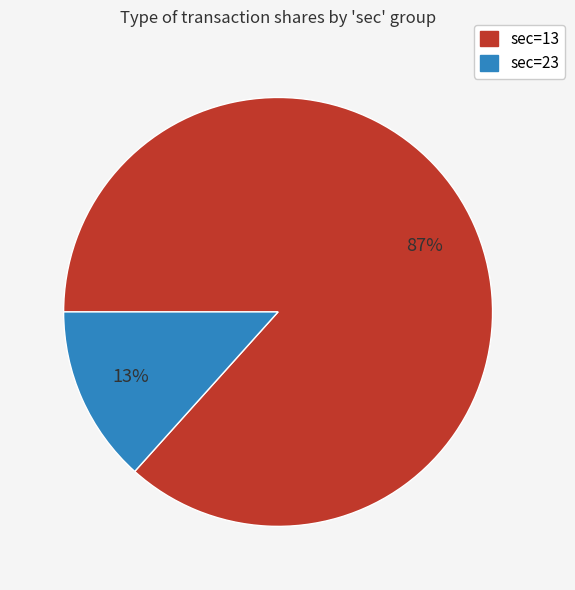

To the nearest percent, what is the average slice percentage?

50%